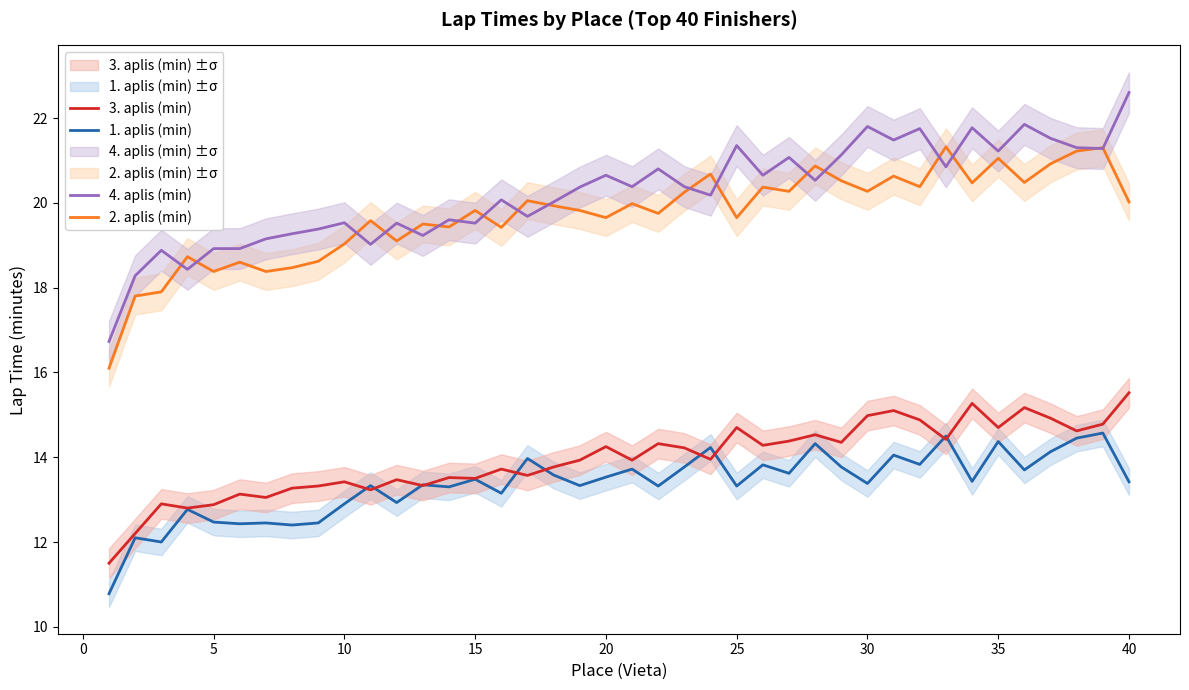

True or false: 2. aplis (min) and 1. aplis (min) intersect in this chart.

False